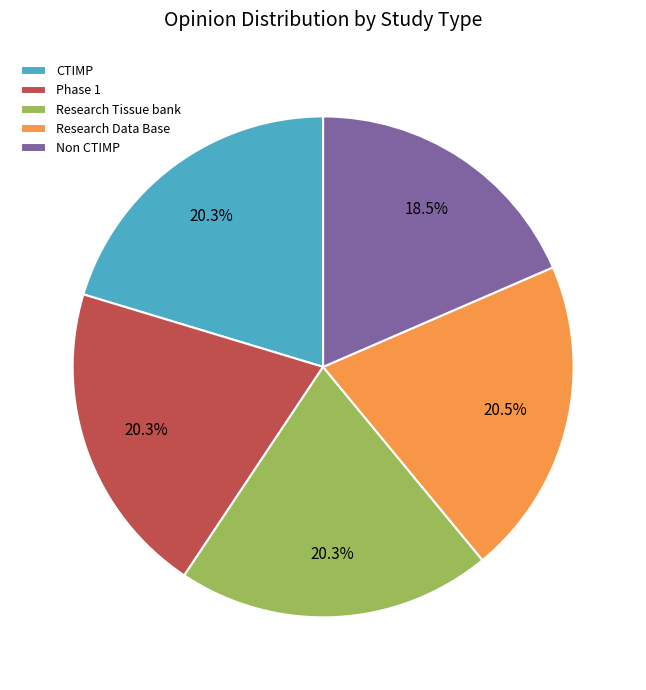

Is there a majority slice in this chart?

No